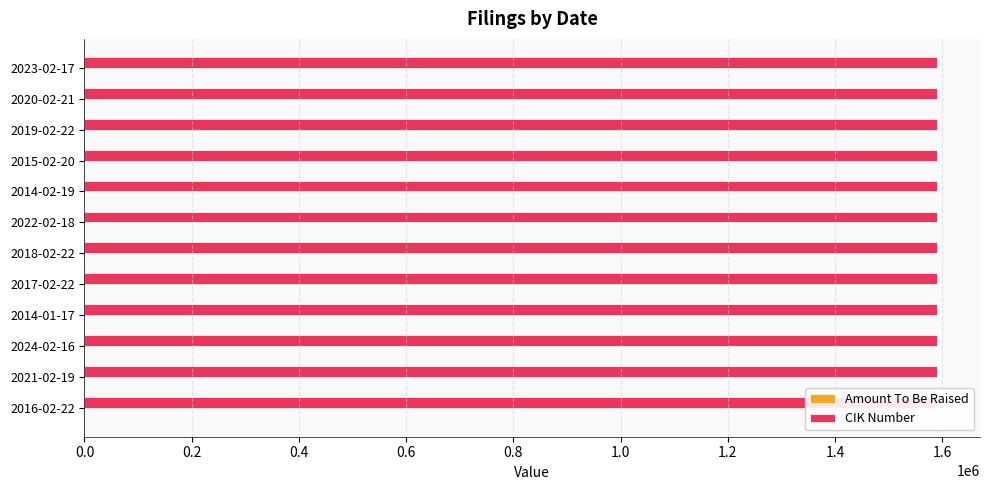

What is the sum of the CIK Number values at 2018-02-22 and 2021-02-19?

3181464